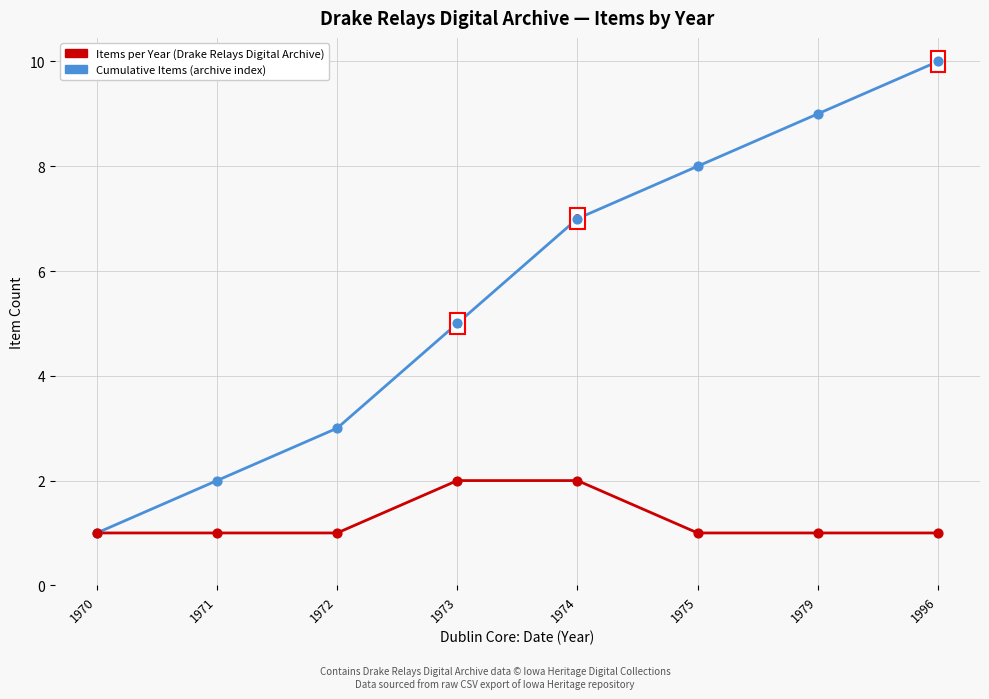

At which category is the sum across all series the highest?

1996